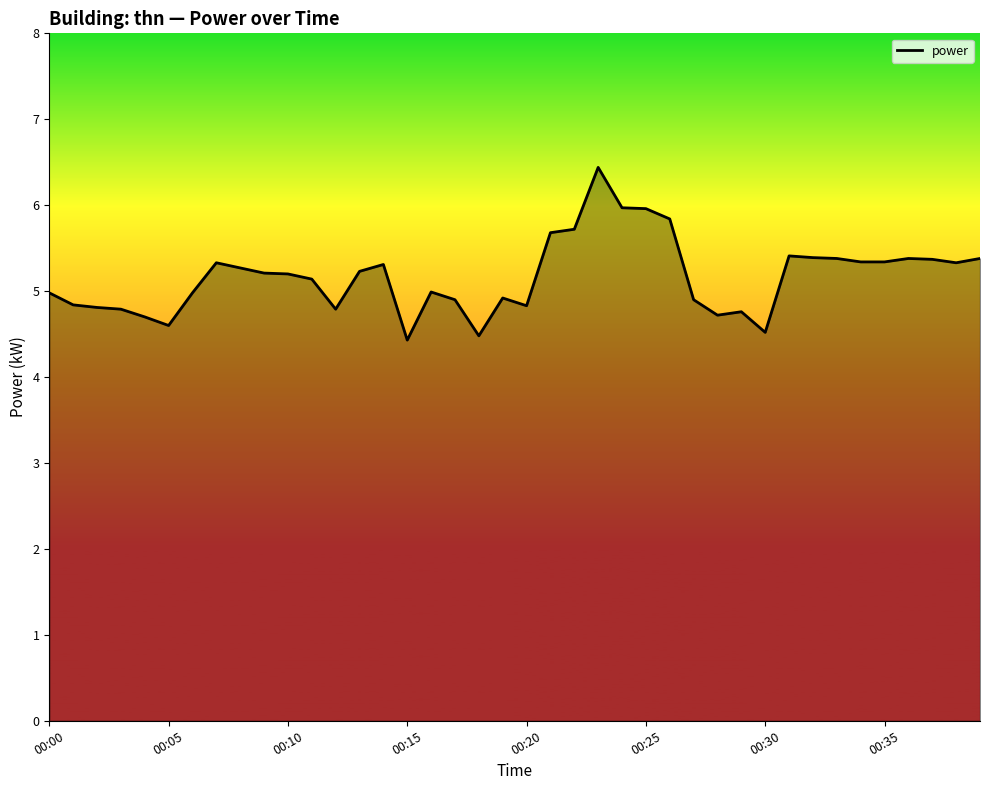

What is the maximum value shown in the chart?

6.4